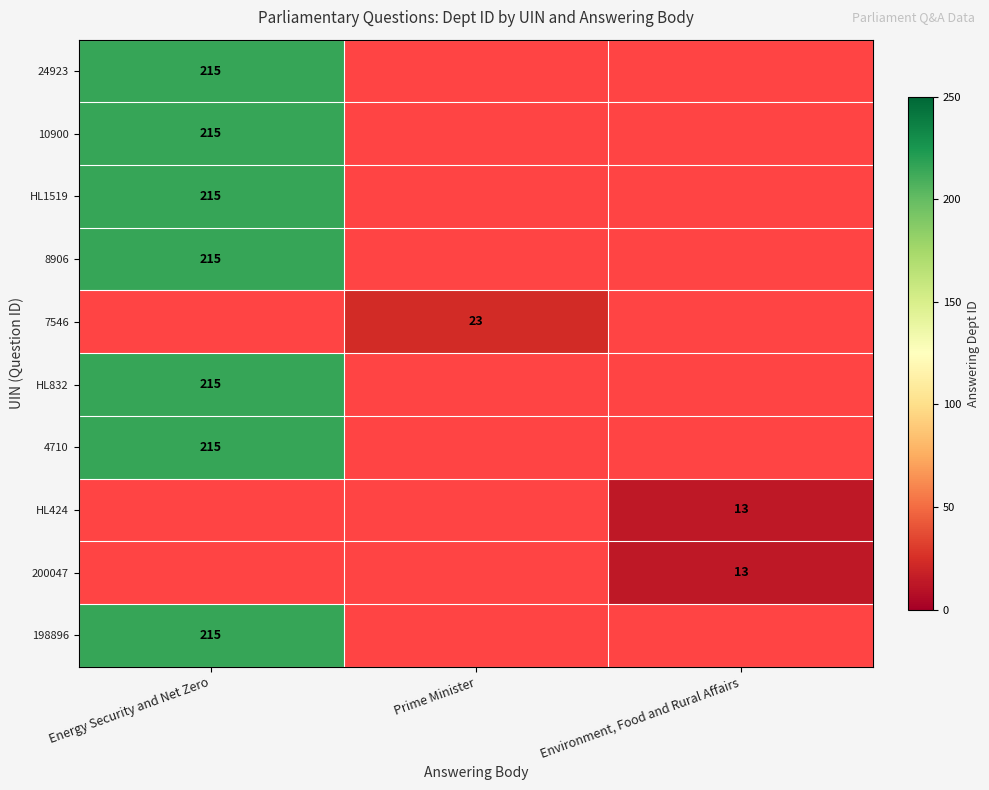

Is it true that 8906 equals 338 at Energy Security and Net Zero?

False